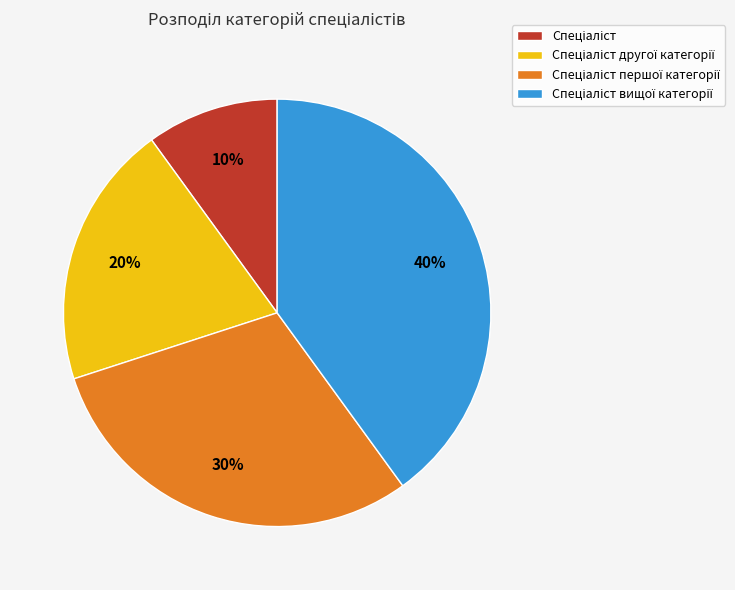

Is there a majority slice in this chart?

No